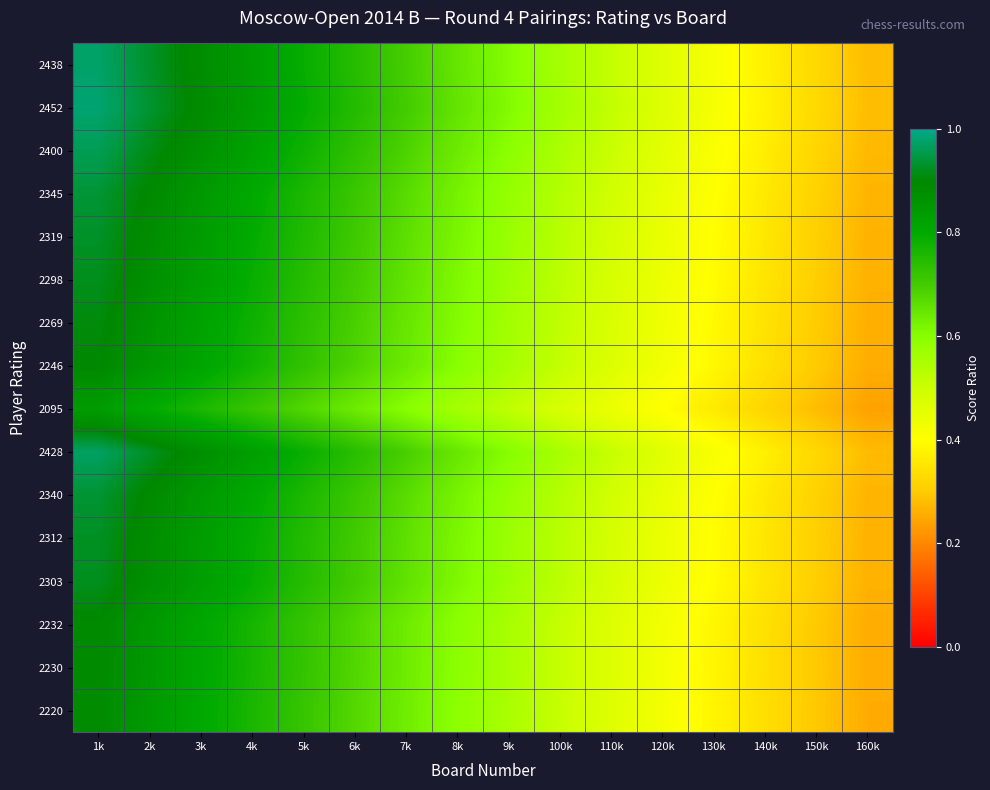

What is the minimum value shown in the chart?

0.2